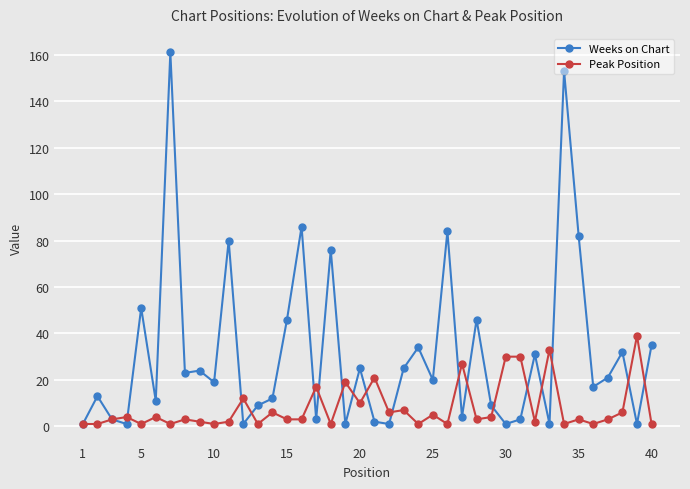

How many lines are shown in the chart?

2